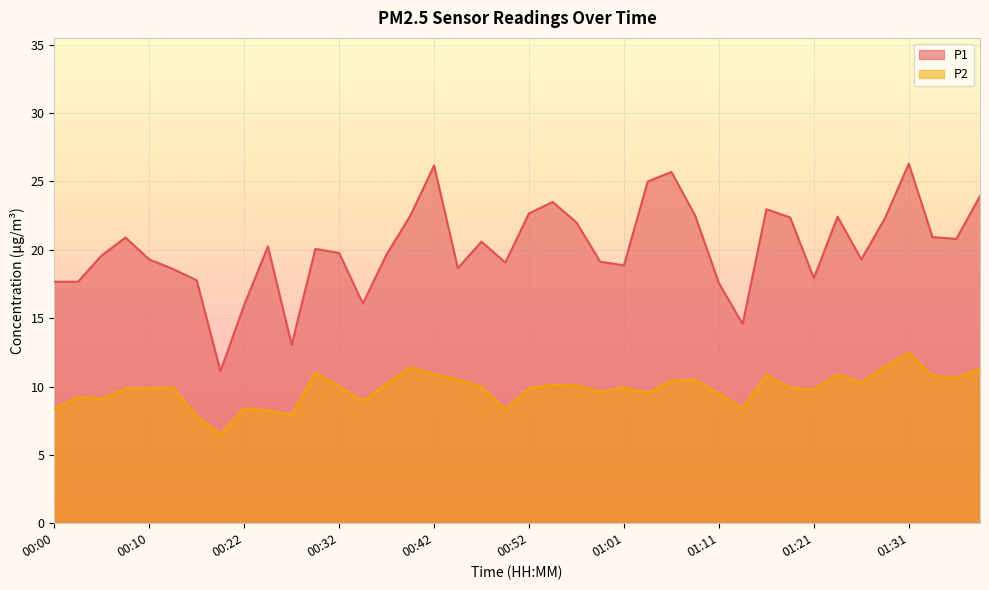

What are all the series names shown in the legend?

P1, P2